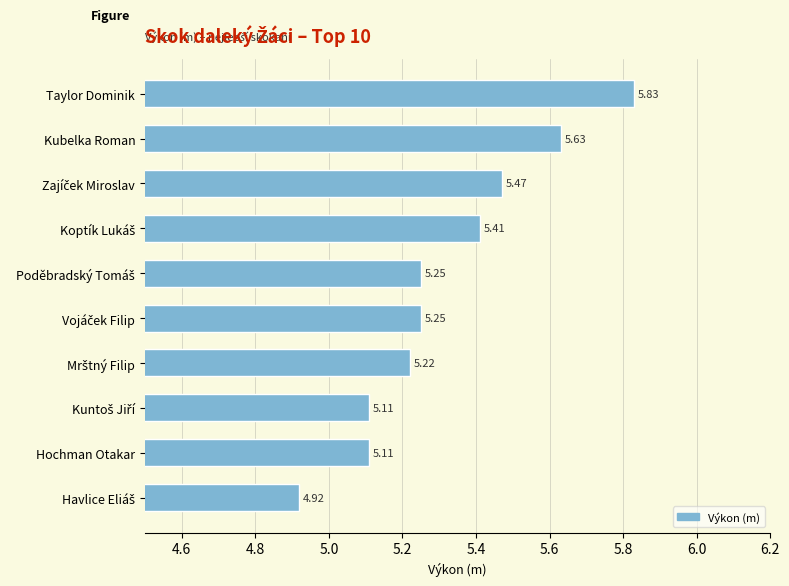

What is the minimum value shown in the chart?

4.9